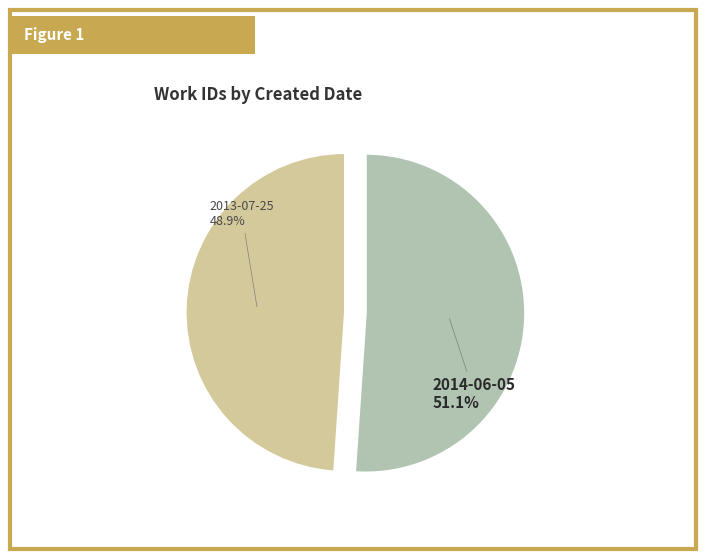

To the nearest percent, what portion does 2014-06-05 represent?

51%